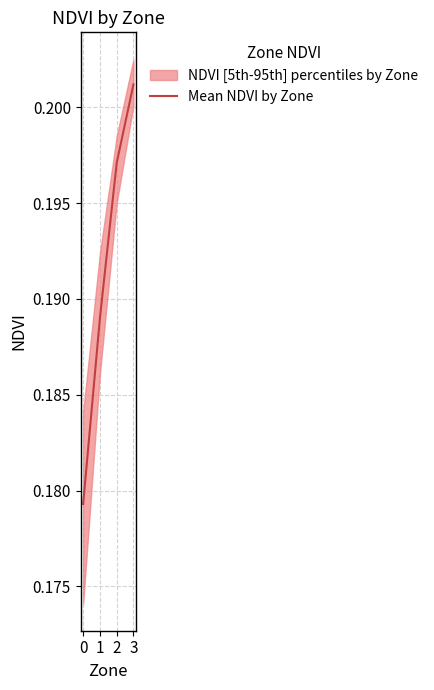

Reading right to left, transcribe all the data shown in this chart.

0.2	0.2	0.2	0.2